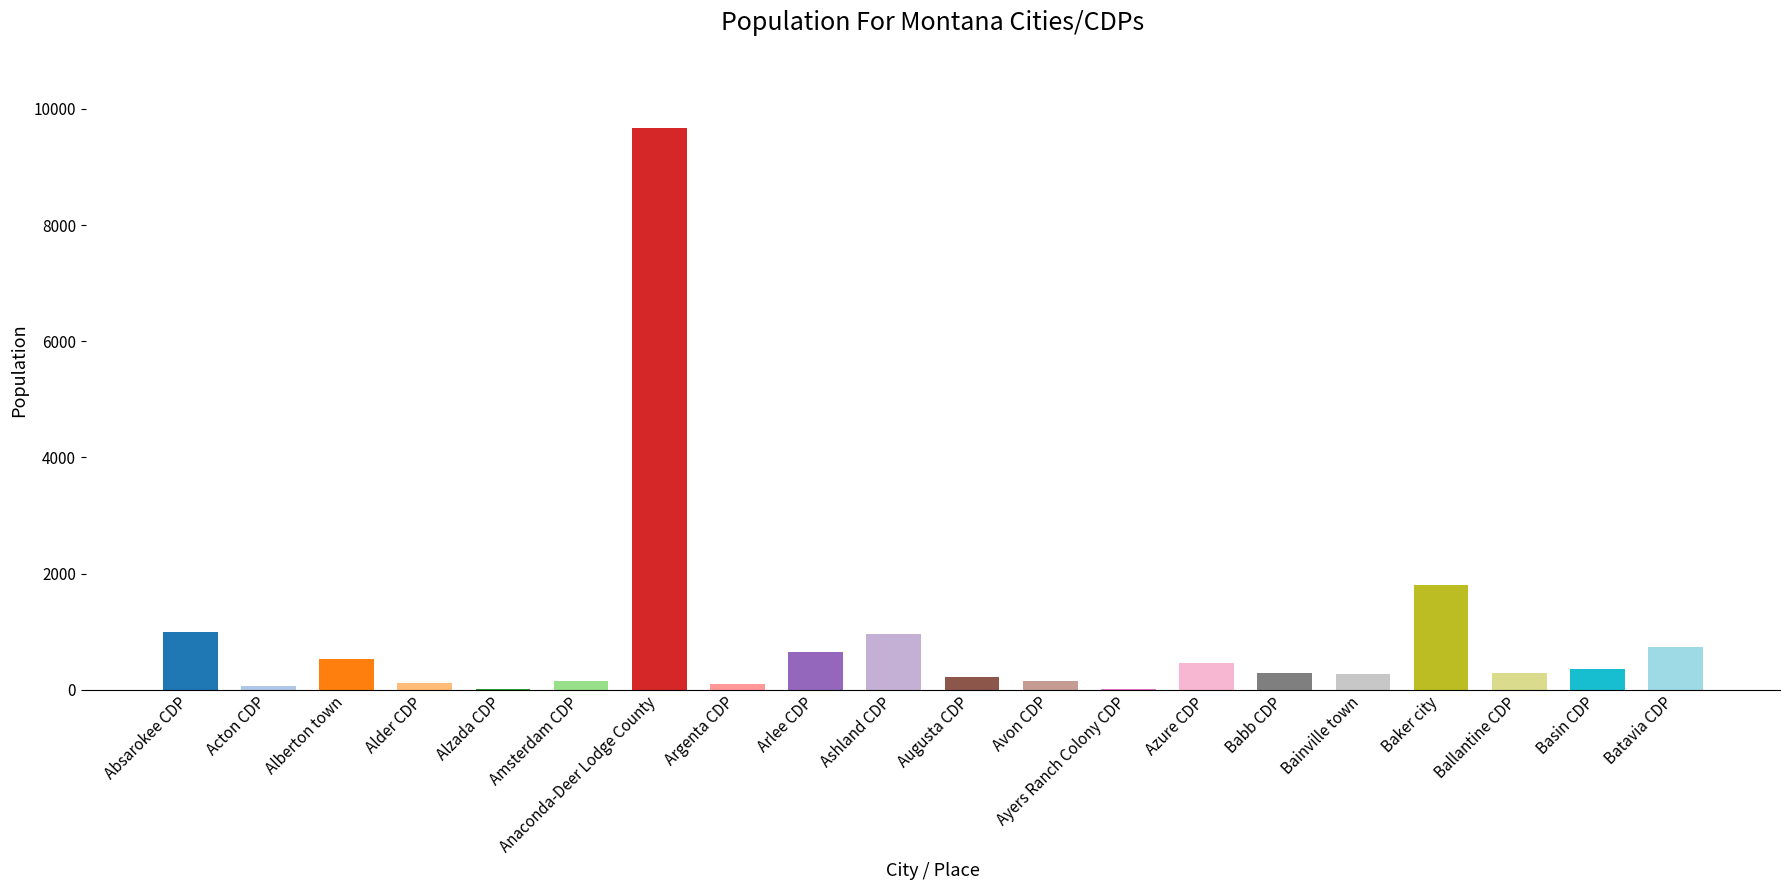

What is the approximate value at Arlee CDP?

651